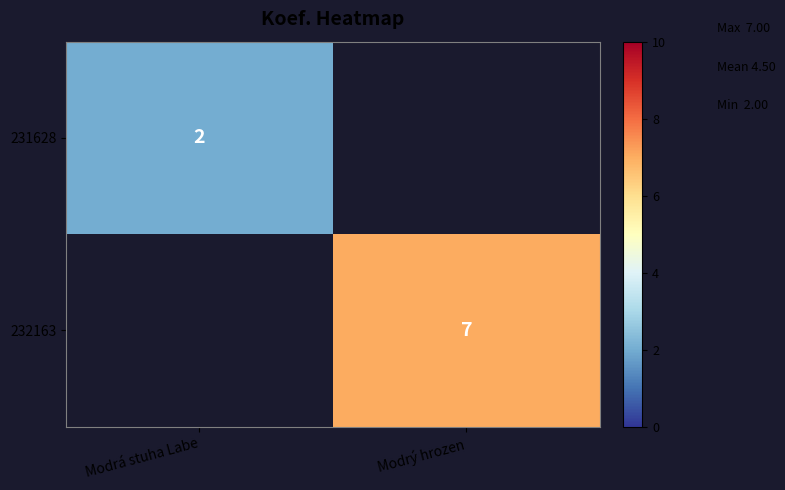

The 231628 series shows 2 at Modrá stuha Labe. True or false?

True